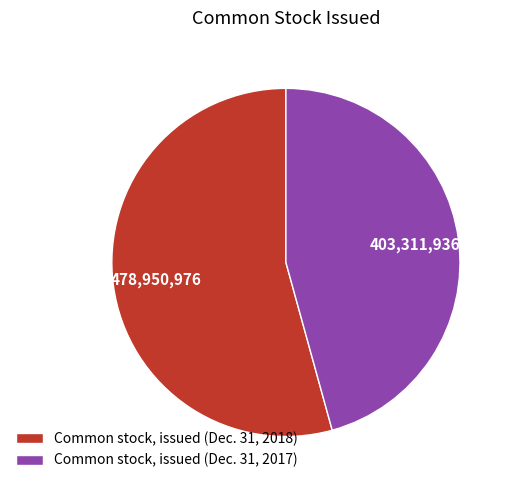

True or false: Common stock, issued (Dec. 31, 2017) accounts for 46% of the total.

True